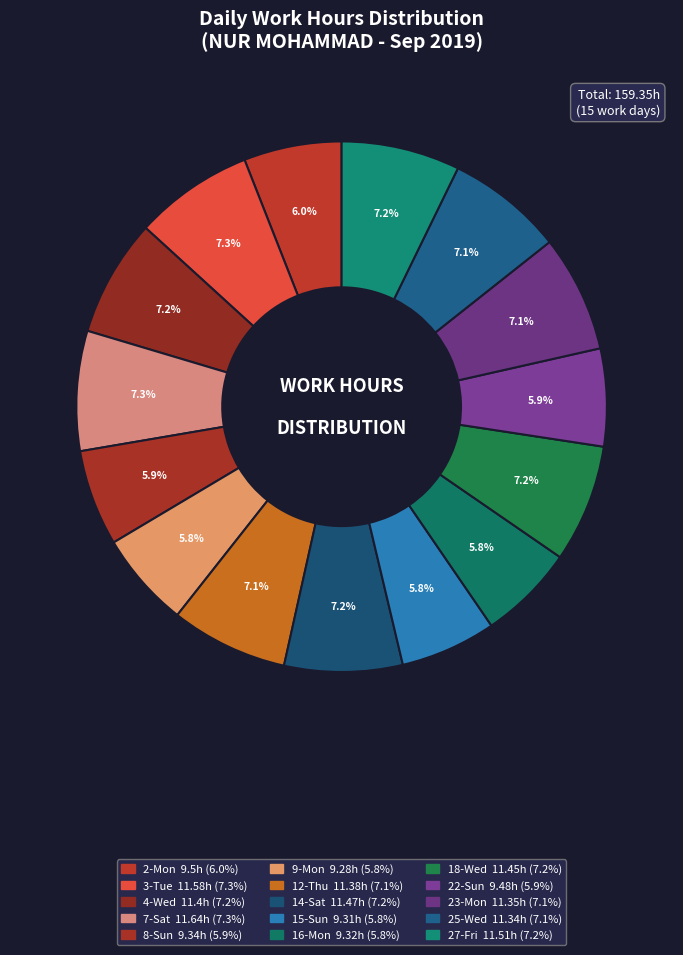

Count the number of slices in the pie.

15